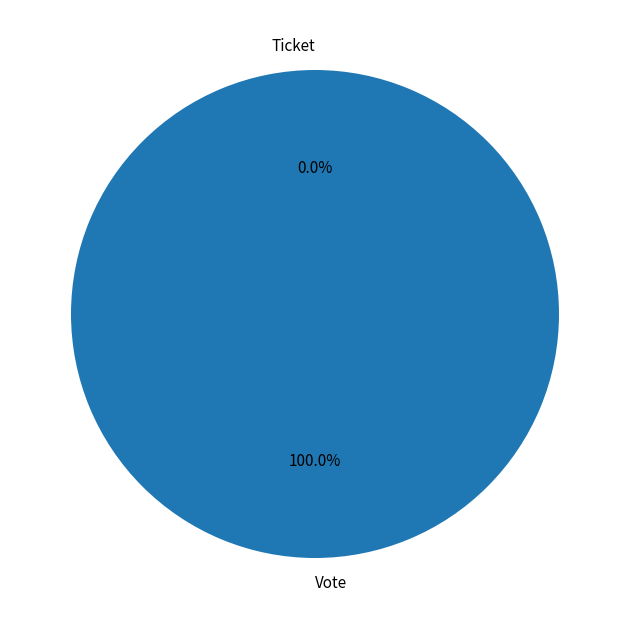

Which category accounts for the majority?

Vote